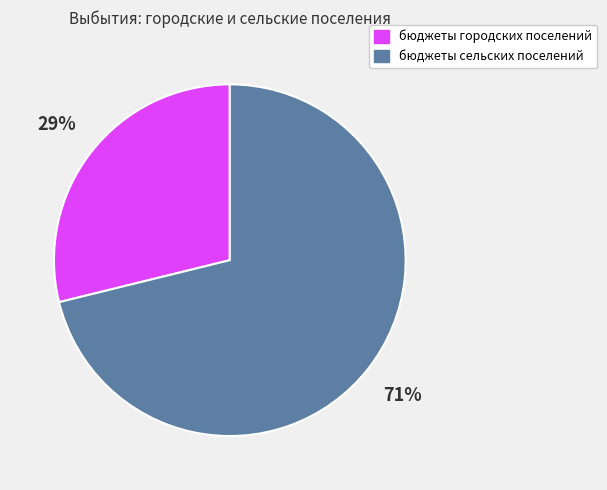

What is the smallest slice in the pie chart?

бюджеты городских поселений